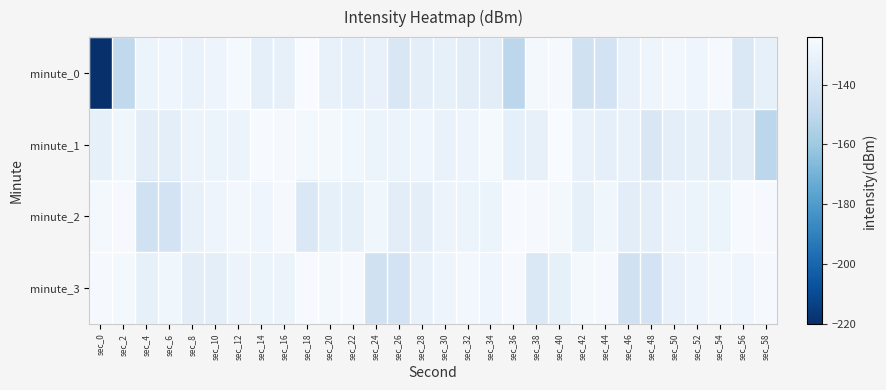

What is the spread (max minus min) of values at sec_24?

15.3